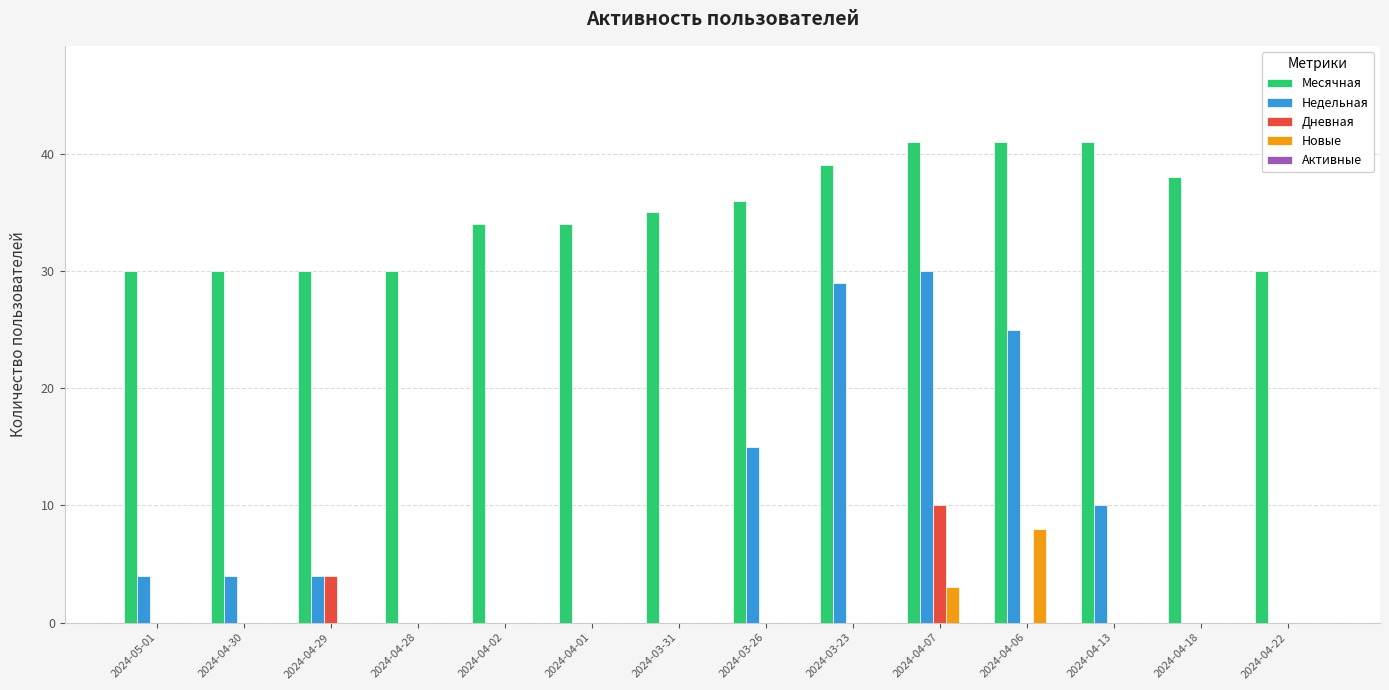

Where is Дневная nearest to the value 5?

2024-04-29